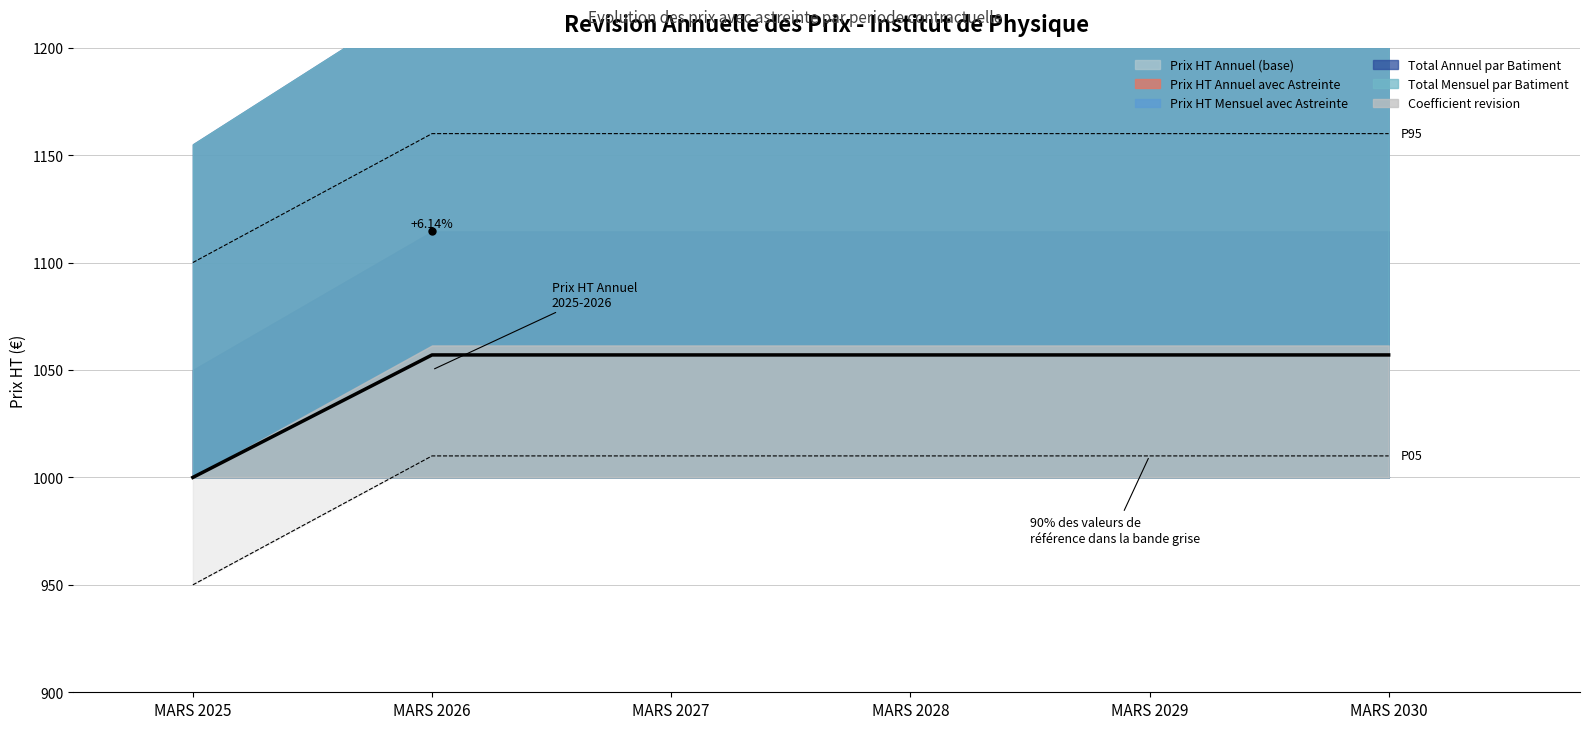

Is the value of Prix HT Annuel avec Astreinte at MARS 2029 greater than the value of Total Annuel par Batiment at MARS 2026?

No